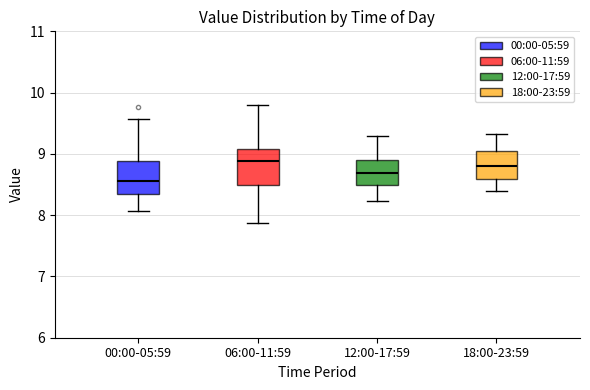

Reading left to right, transcribe this box plot: for each box, give where its median line is, the range the box spans, and where its two whiskers end, as read against the y-axis. The values are not printed on the chart, so give them approximately, as read against the axis.

00:00-05:59: median 8.6, box 8.3 to 8.9, whiskers 8.1 to 9.6
06:00-11:59: median 8.9, box 8.5 to 9.1, whiskers 7.9 to 9.8
12:00-17:59: median 8.7, box 8.5 to 8.9, whiskers 8.2 to 9.3
18:00-23:59: median 8.8, box 8.6 to 9.0, whiskers 8.4 to 9.3